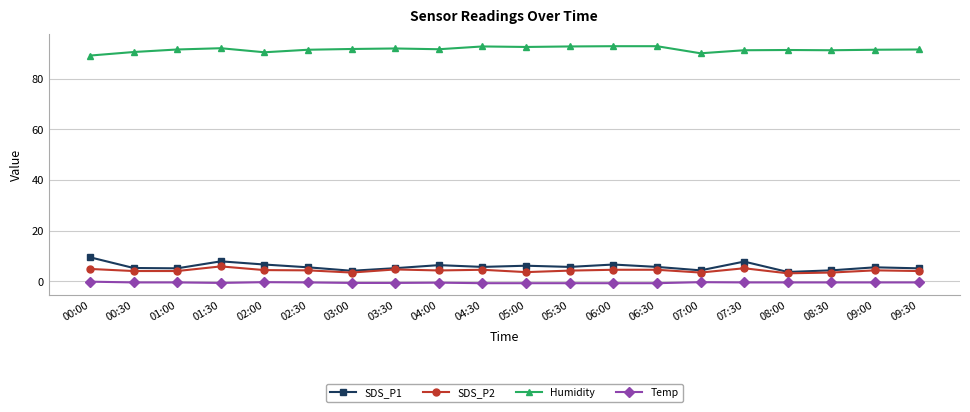

True or false: Temp and Humidity cross at least once.

False